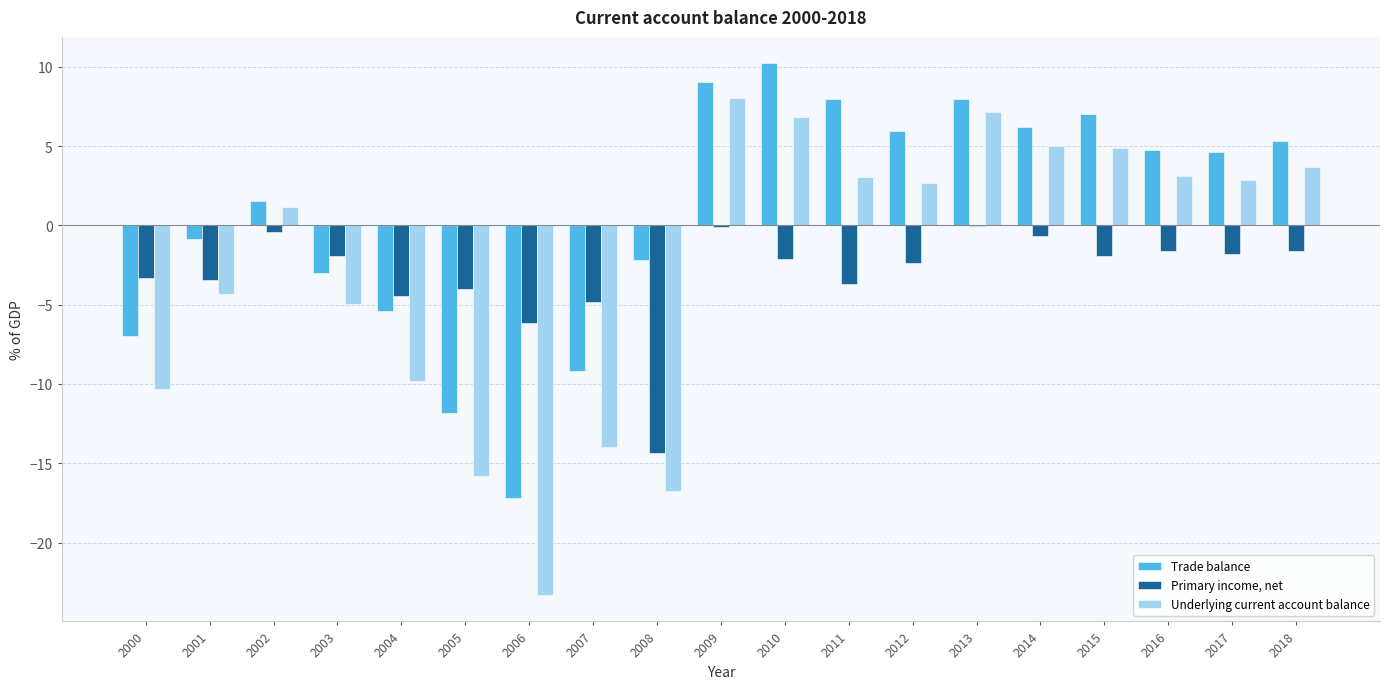

Which series changed the most between 2004 and 2012?

Underlying current account balance